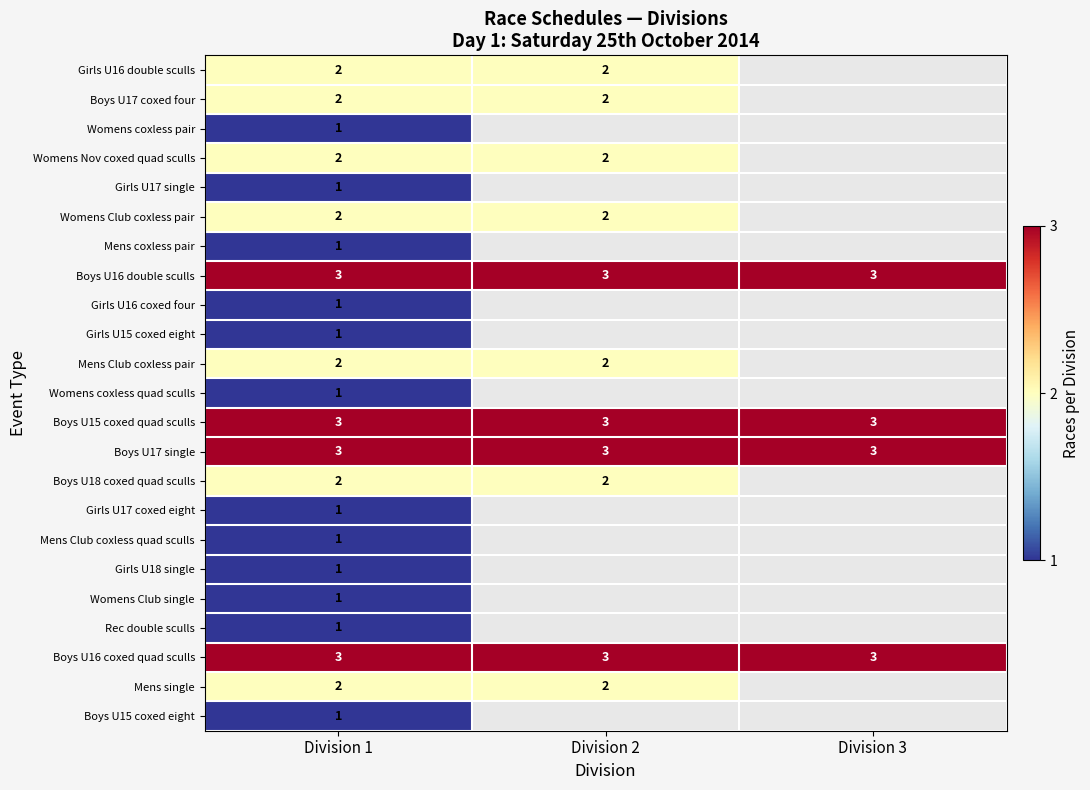

True or false: Womens Nov coxed quad sculls has a value of 3 at Division 2.

False